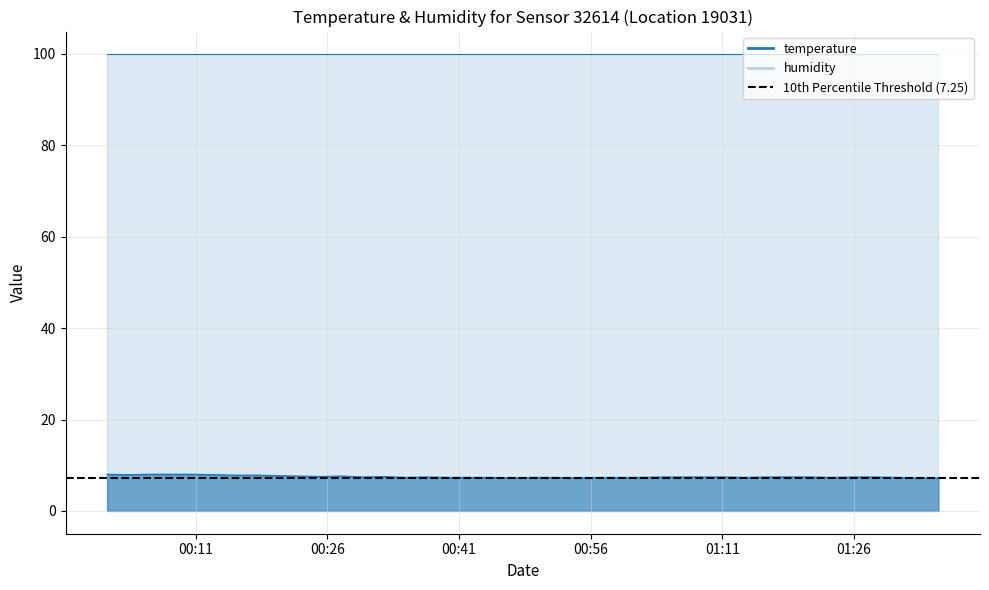

Reading left to right, transcribe all the data shown in this chart.

8.0	7.9	8.0	8.0	8.0	7.9	7.8	7.8	7.7	7.6	7.5	7.6	7.4	7.5	7.3	7.4	7.3	7.3	7.3	7.2	7.3	7.3	7.2	7.3	7.3	7.3	7.4	7.4	7.4	7.4	7.3	7.4	7.4	7.4	7.3	7.4	7.4	7.3	7.2	7.2